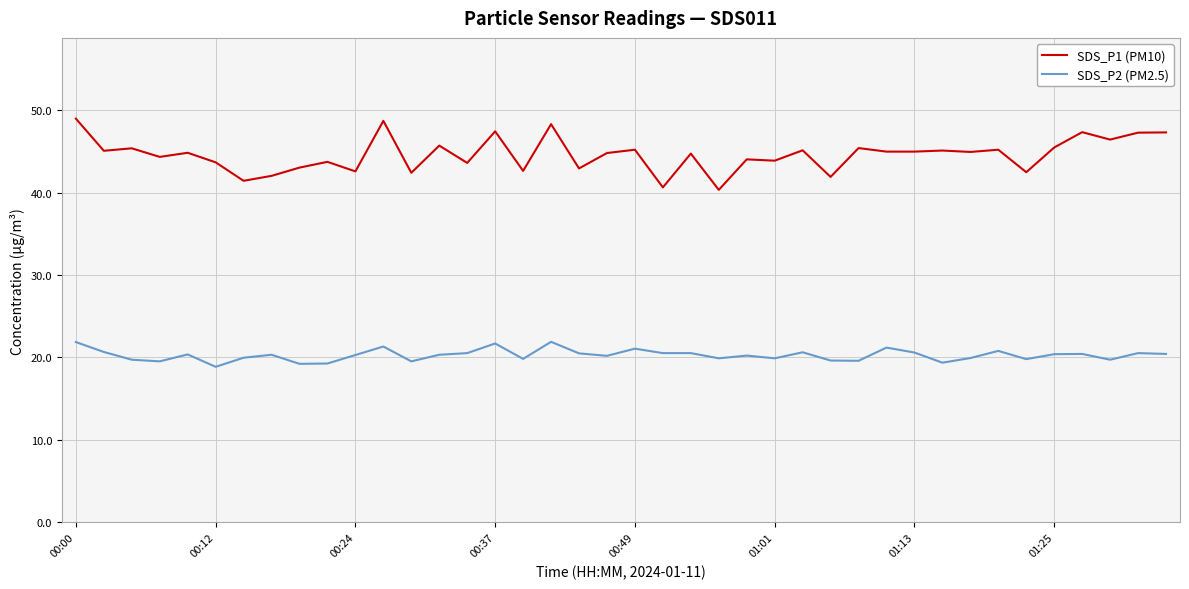

True or false: SDS_P1 (PM10) and SDS_P2 (PM2.5) cross at least once.

False